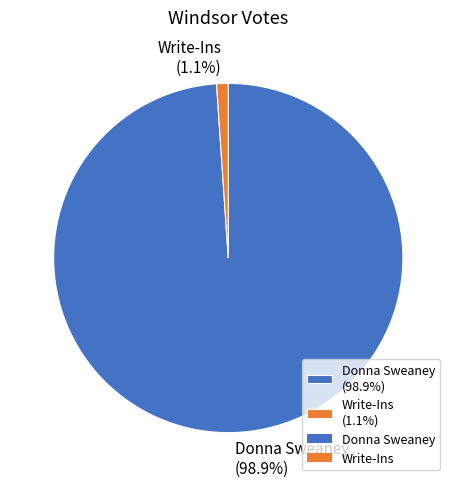

How many slices are in this pie chart?

2